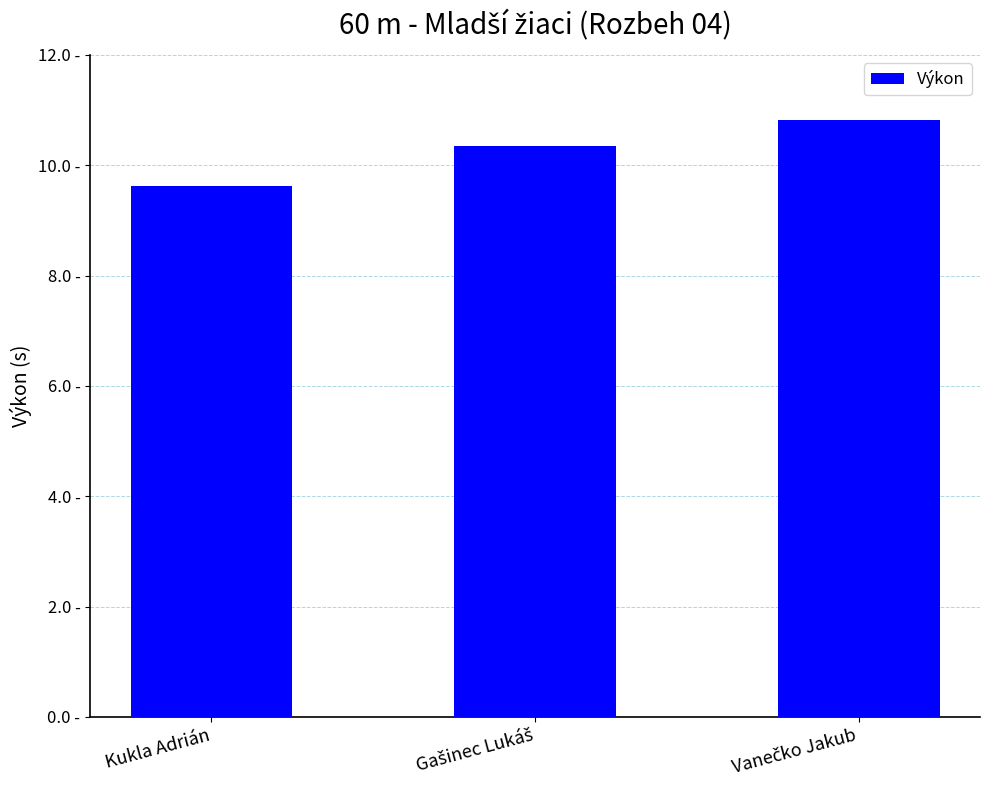

What is the average value?

10.3